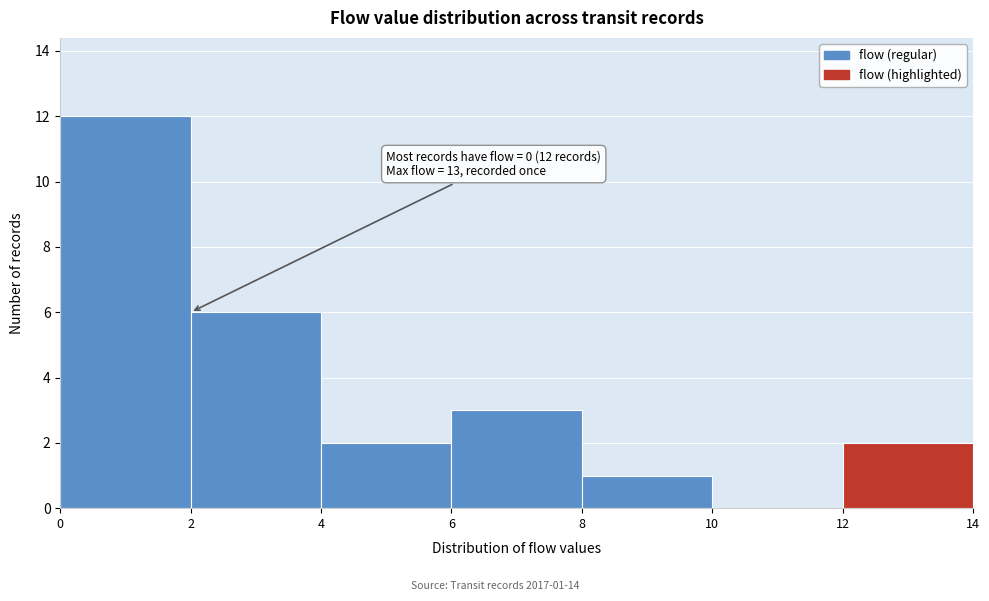

Which range on the x-axis has the tallest bar?

0 to 2